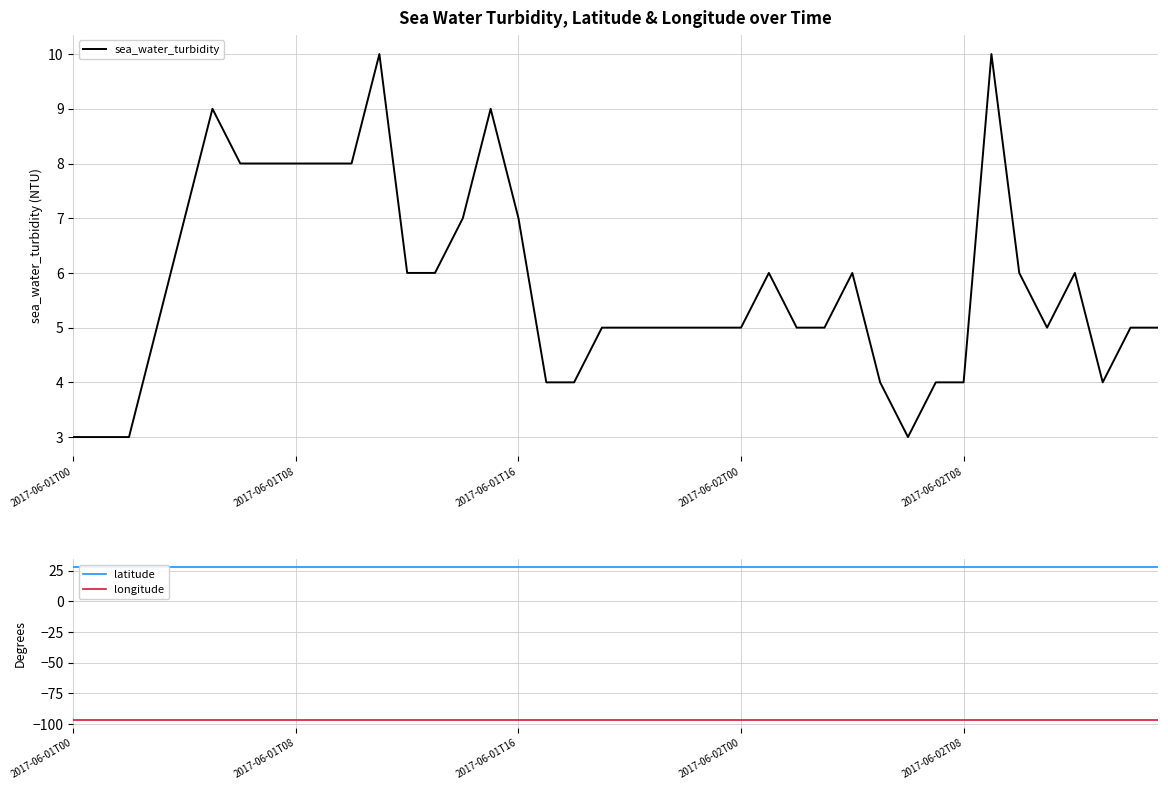

Which series has the widest spread of values?

sea_water_turbidity